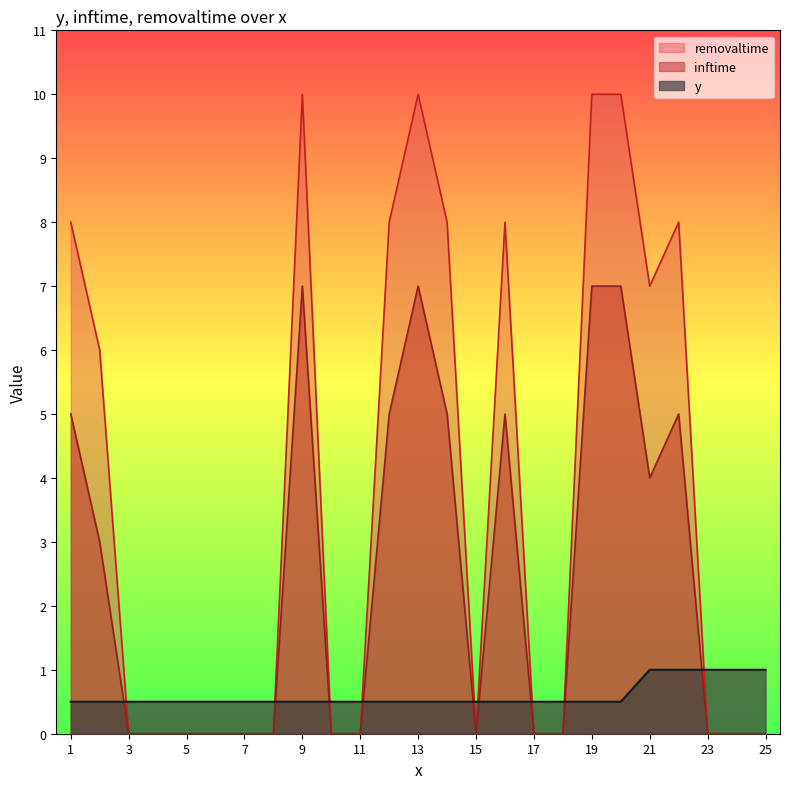

What is the value of the y point at the 14th from the left?

0.5